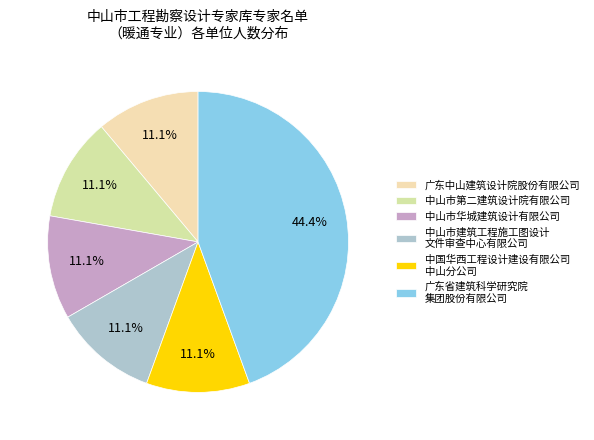

How many slices are in this pie chart?

6